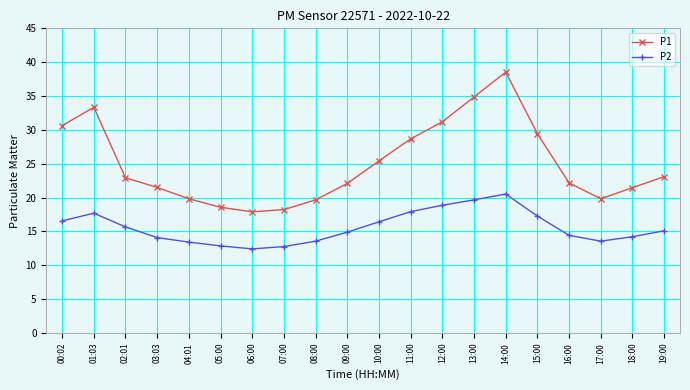

What is the difference between the highest and lowest values at 01:03?

15.6